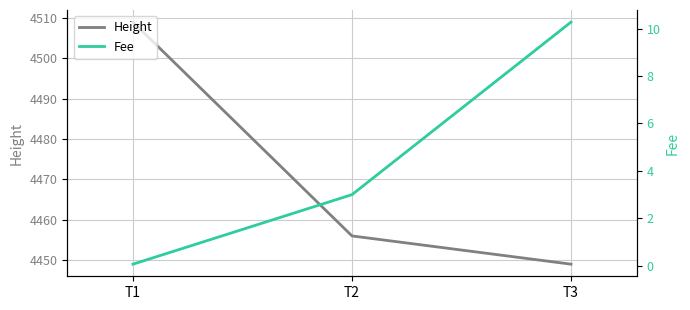

What is the sum of the Fee values at T1 and T2?

3.1